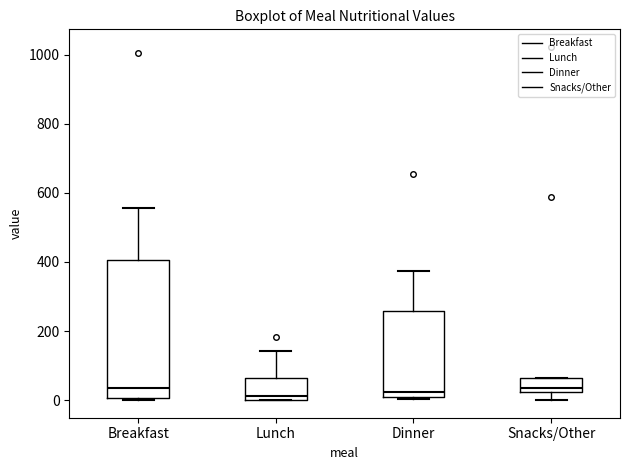

Comparing the boxes themselves (not the whiskers), which one is the tallest?

Breakfast